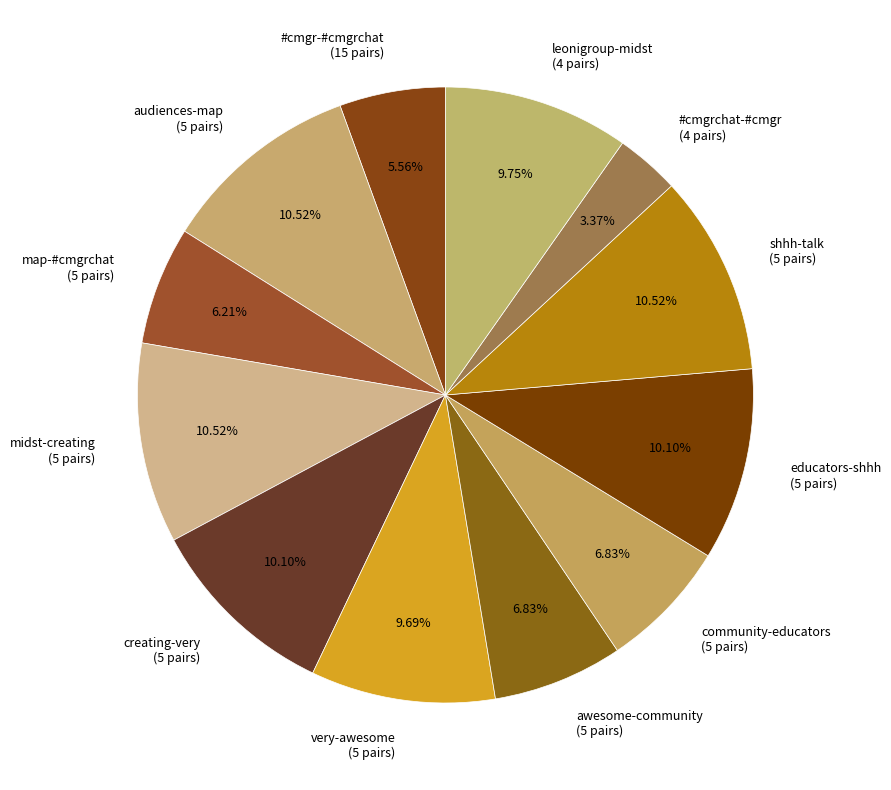

What is the smallest slice in the pie chart?

#cmgrchat-#cmgr